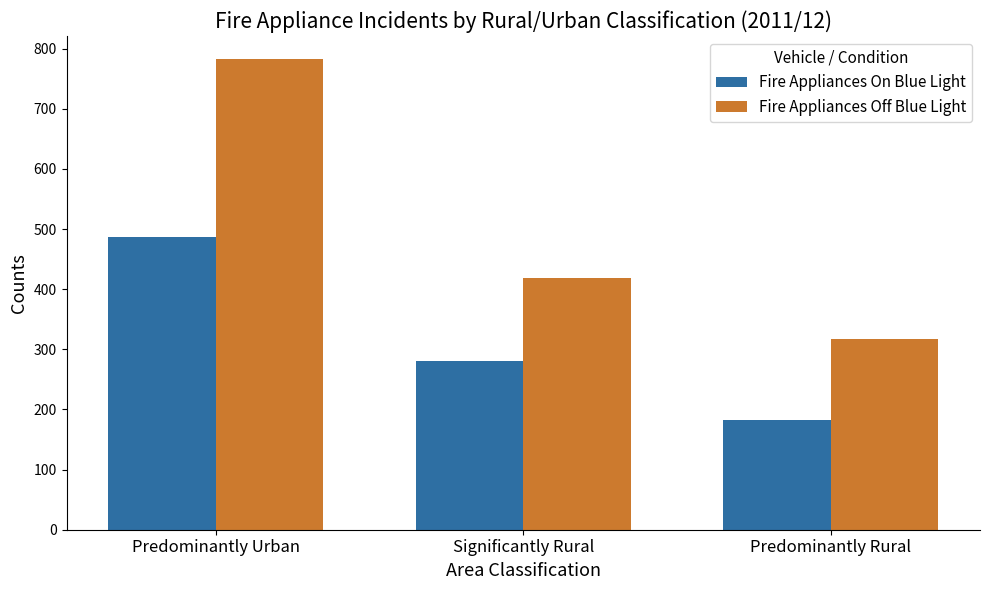

What is the value of the Fire Appliances Off Blue Light bar at the 2nd from the left?

419